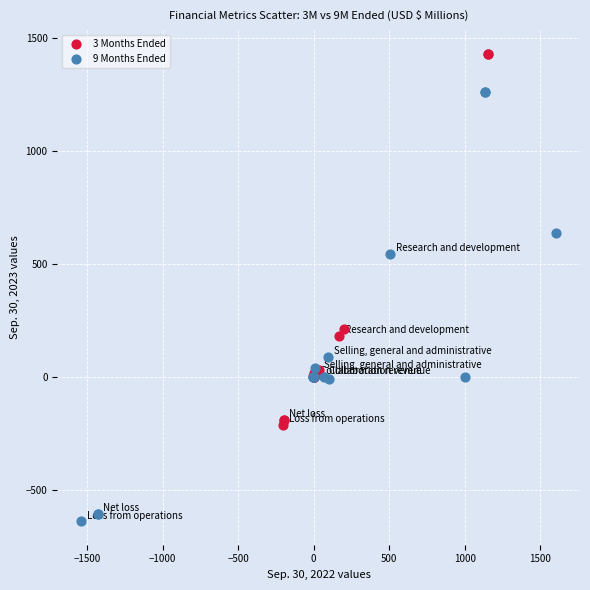

Which series reaches the minimum Y coordinate?

9 Months Ended